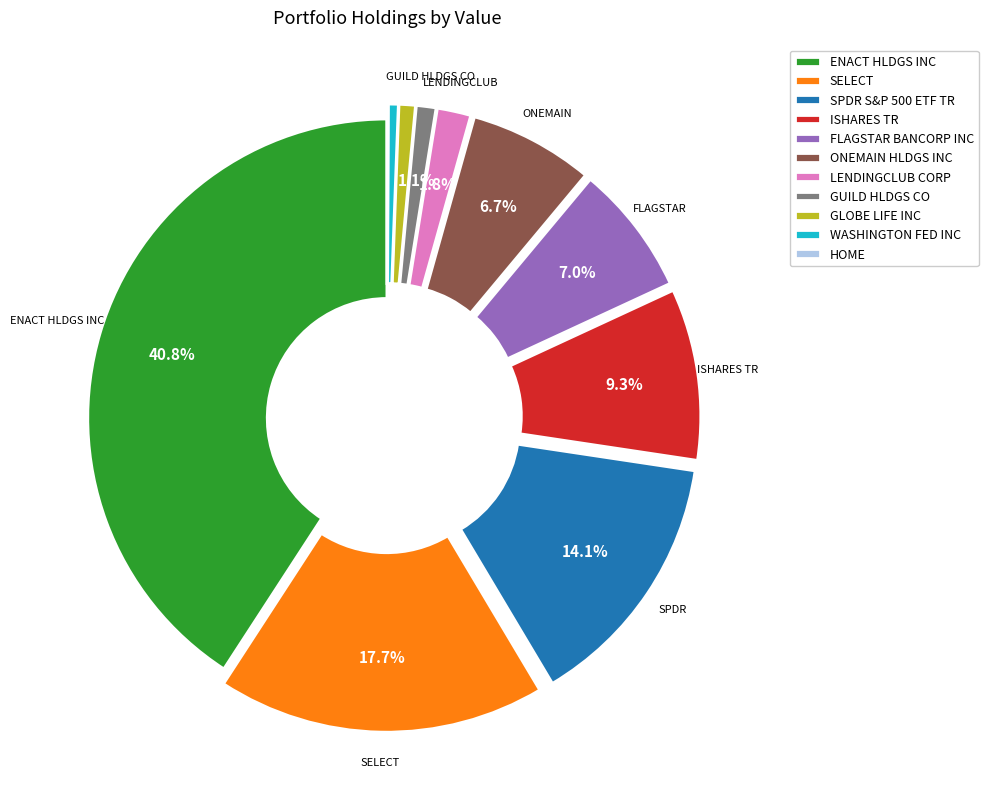

What is the ratio of the value at ONEMAIN HLDGS INC to the value at SPDR S&P 500 ETF TR?

0.5